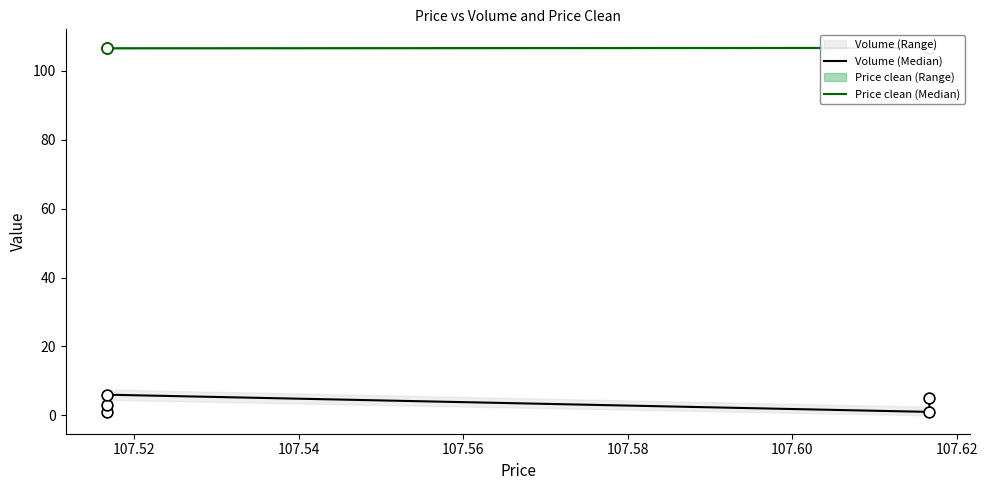

What is the total value across all series at 107.56?

107.7